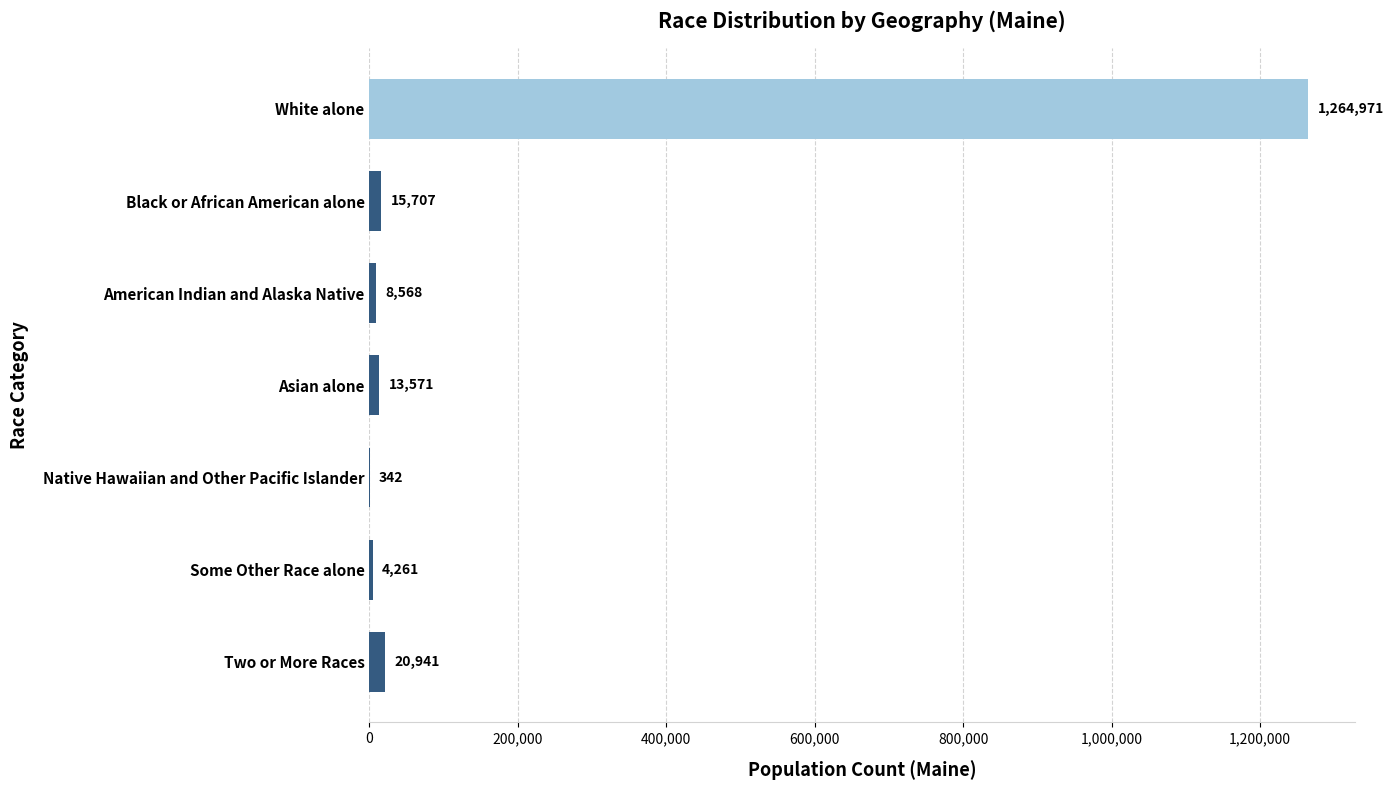

True or false: the data shows 8568 at American Indian and Alaska Native.

True